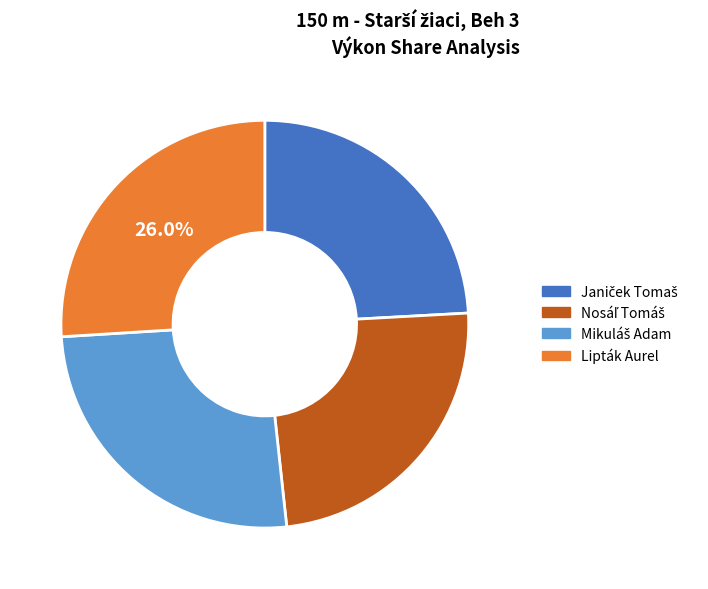

Is there a majority slice in this chart?

No